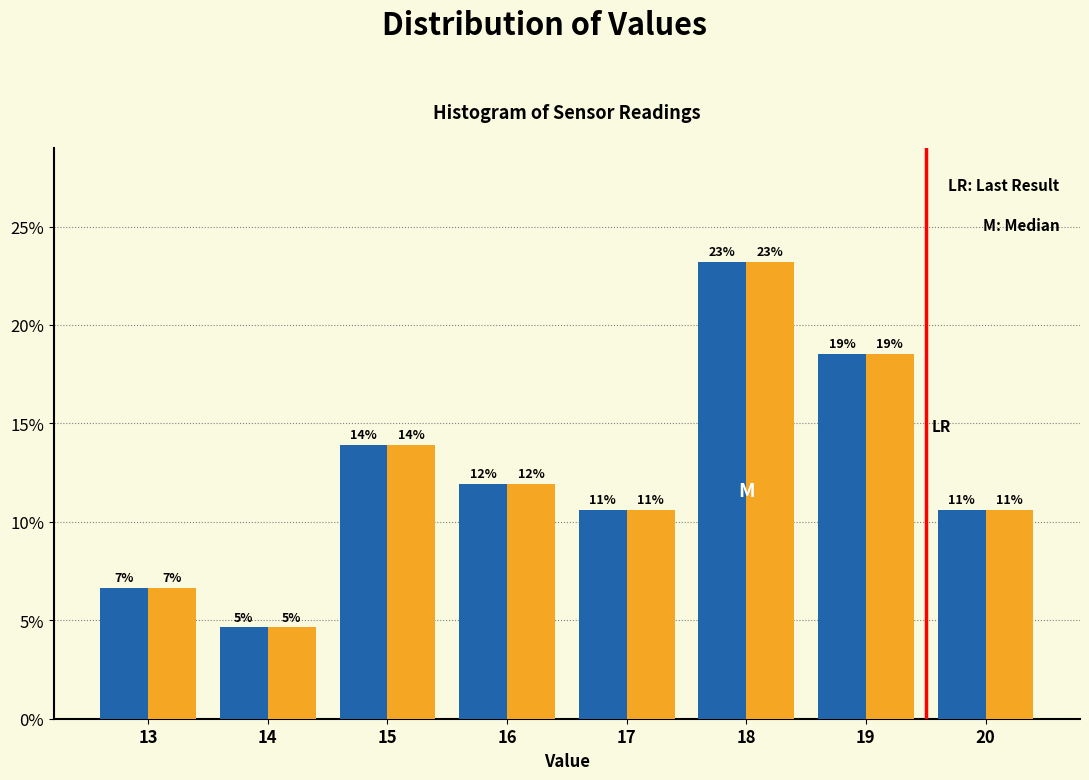

Does the chart contain stacked bars?

No